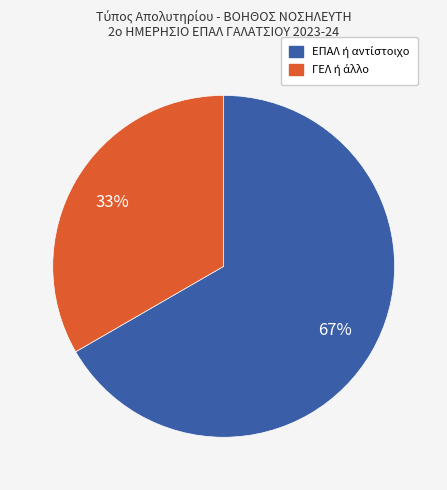

How many slices are in this pie chart?

2